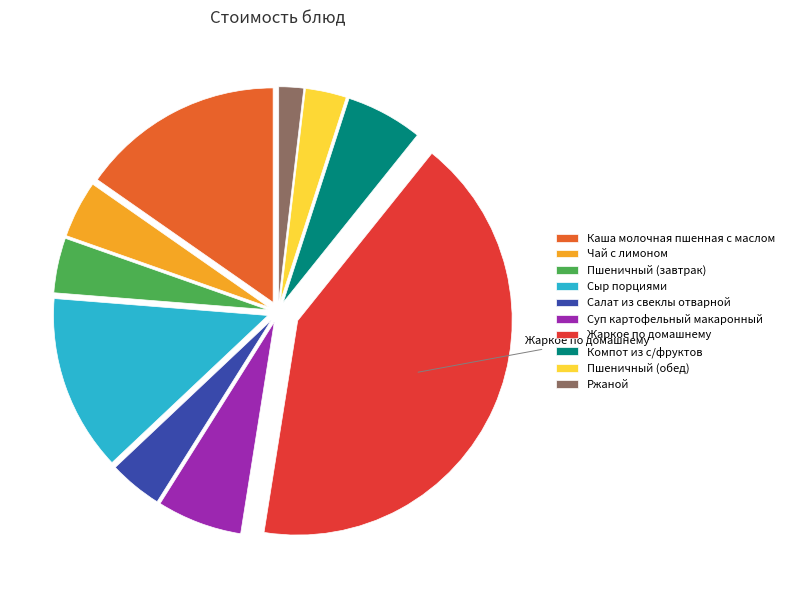

Count the number of slices in the pie.

10